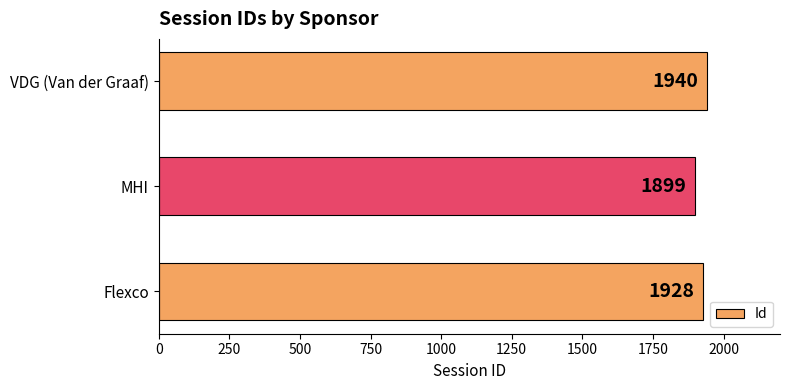

Reading top to bottom, list all the values displayed in this chart.

VDG (Van der Graaf)=1940	MHI=1899	Flexco=1928